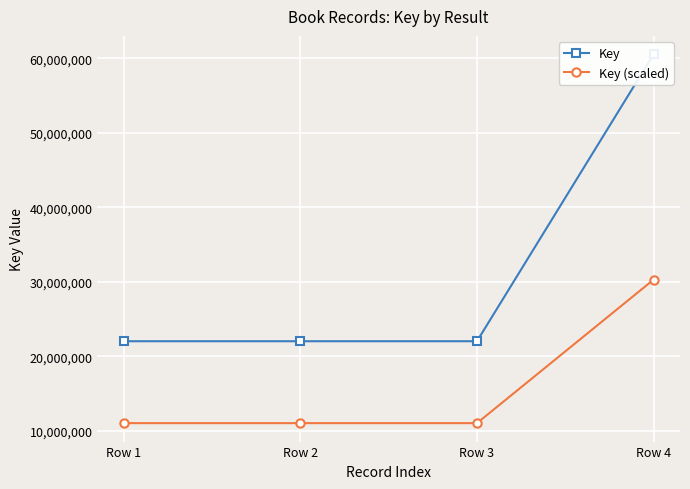

What is the lowest value of the Key series?

22011159.0